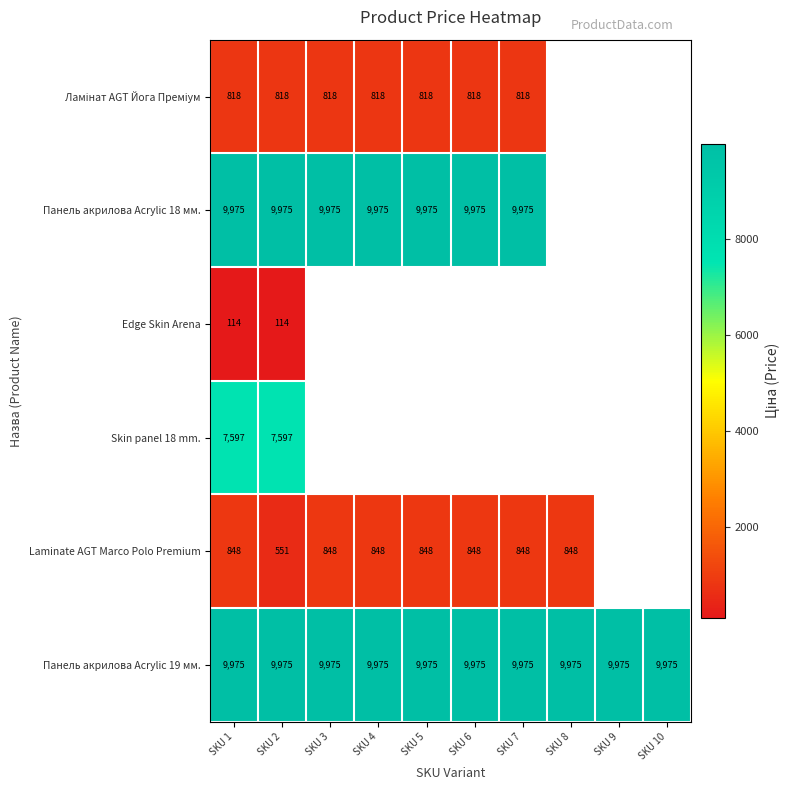

At which label does Skin panel 18 mm. reach its peak?

SKU 1